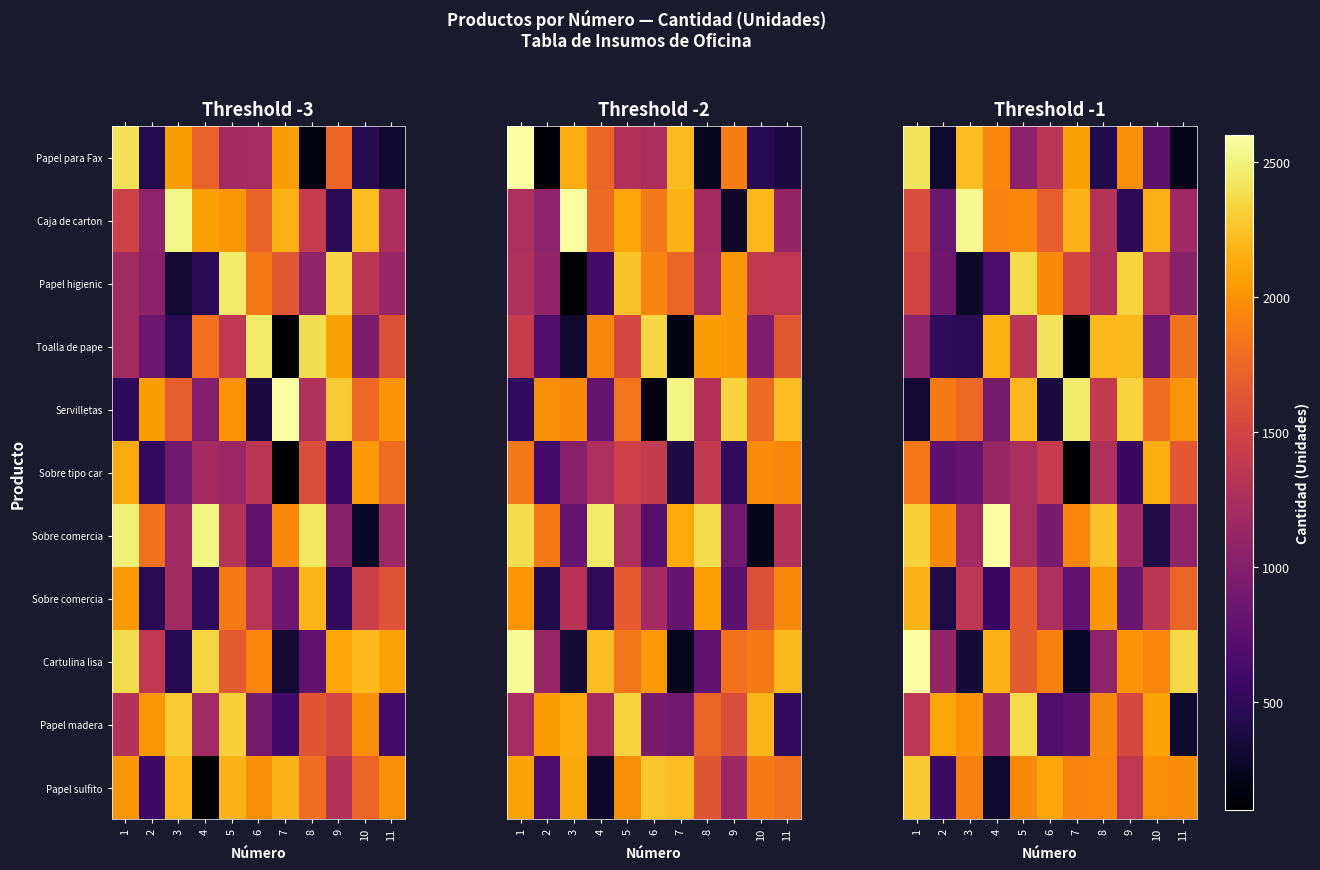

At how many categories does at least one series exceed 2127?

10